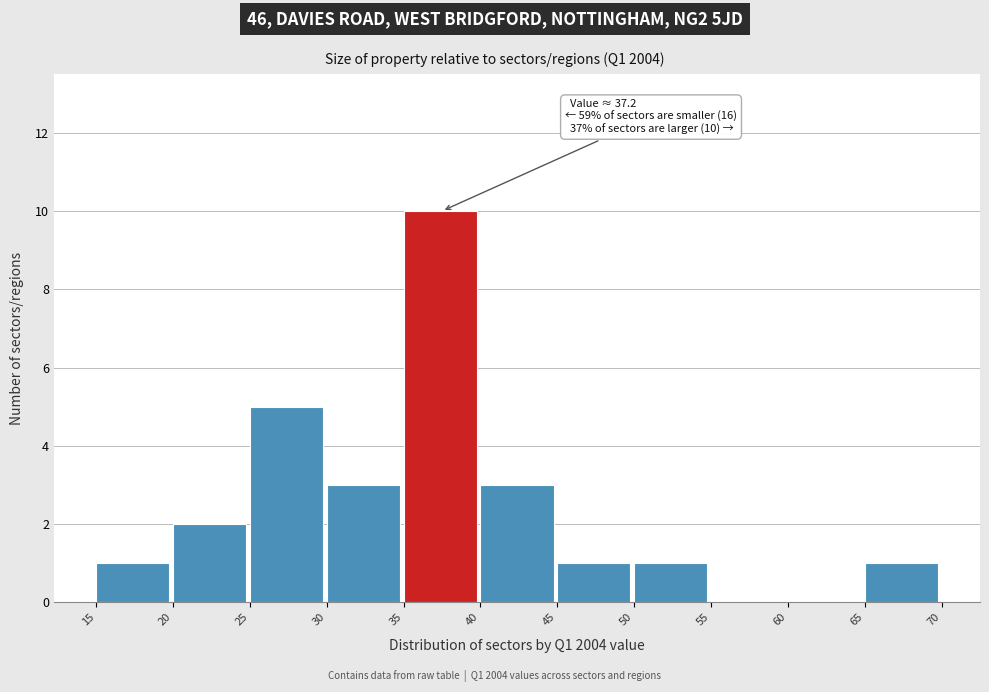

Which range on the x-axis has the tallest bar?

35 to 40